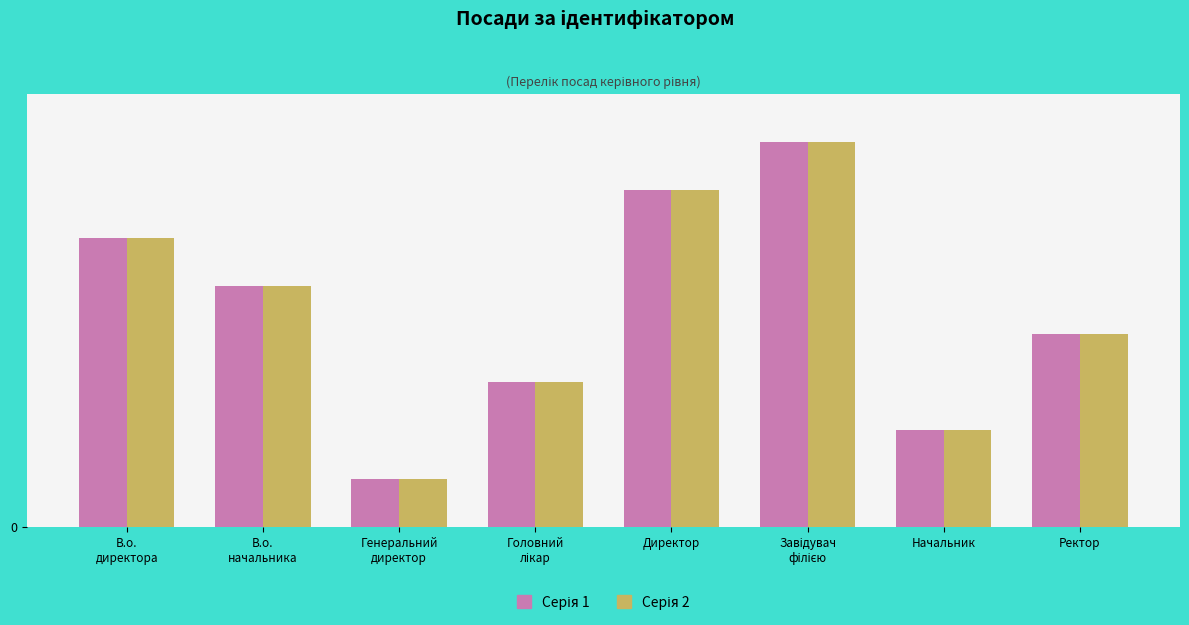

Reading left to right, extract all data points from this chart.

Серія 1: В.о.
директора=6	В.о.
начальника=5	Генеральний
директор=1	Головний
лікар=3	Директор=7	Завідувач
філією=8	Начальник=2	Ректор=4
Серія 2: В.о.
директора=6	В.о.
начальника=5	Генеральний
директор=1	Головний
лікар=3	Директор=7	Завідувач
філією=8	Начальник=2	Ректор=4